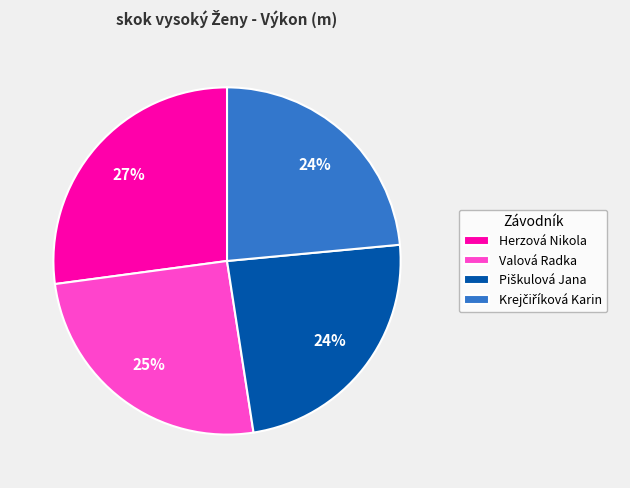

How many segments does this pie chart have?

4